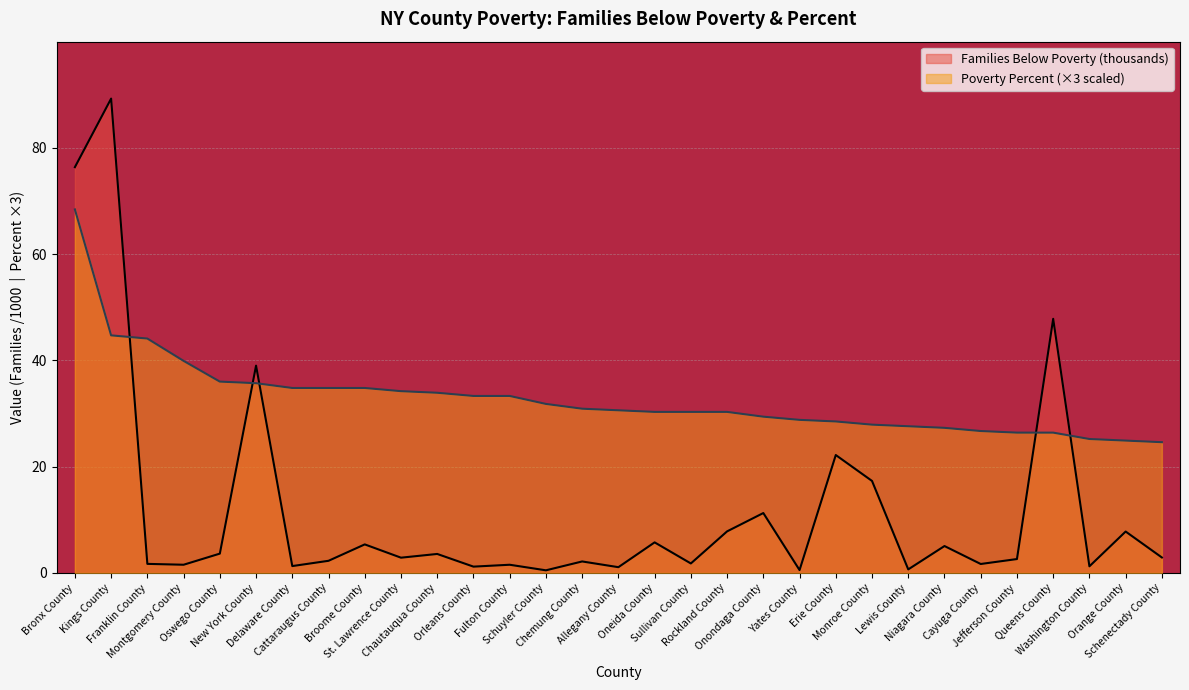

Which series ends up on top after the final intersection of Families Below Poverty and Poverty Percent?

Poverty Percent